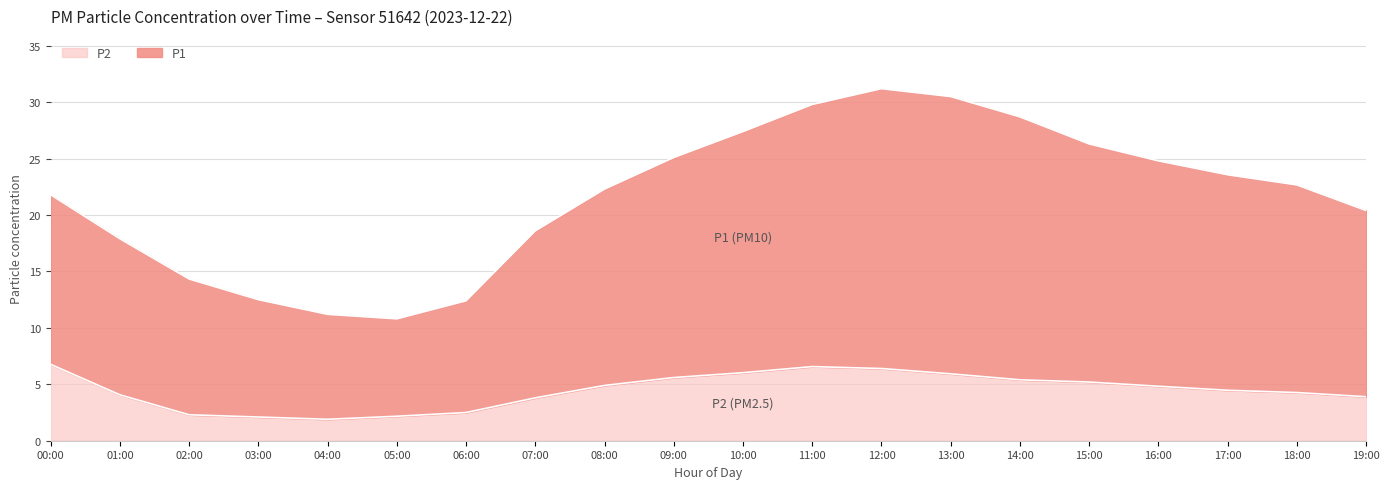

True or false: P2 has a value of 6.6 at 11:00.

True